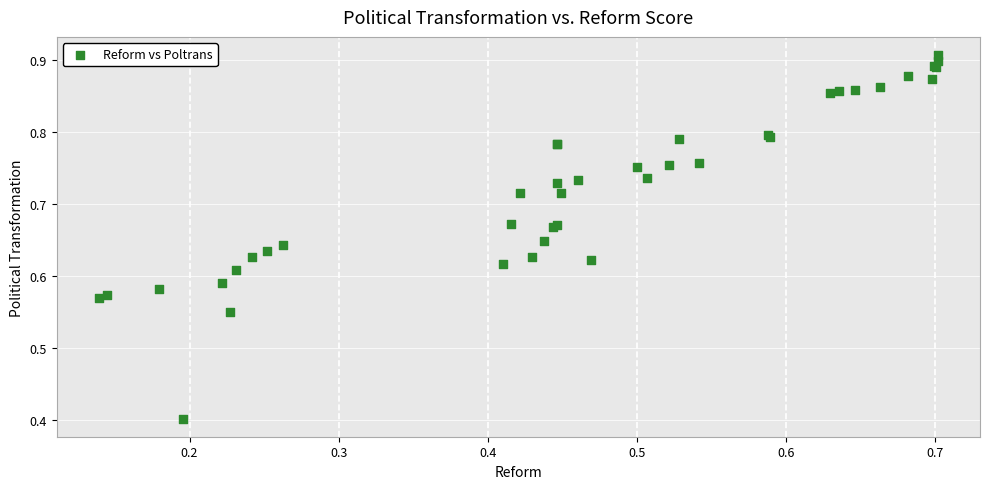

What Y value in the scatter plot is closest to 0?

0.4